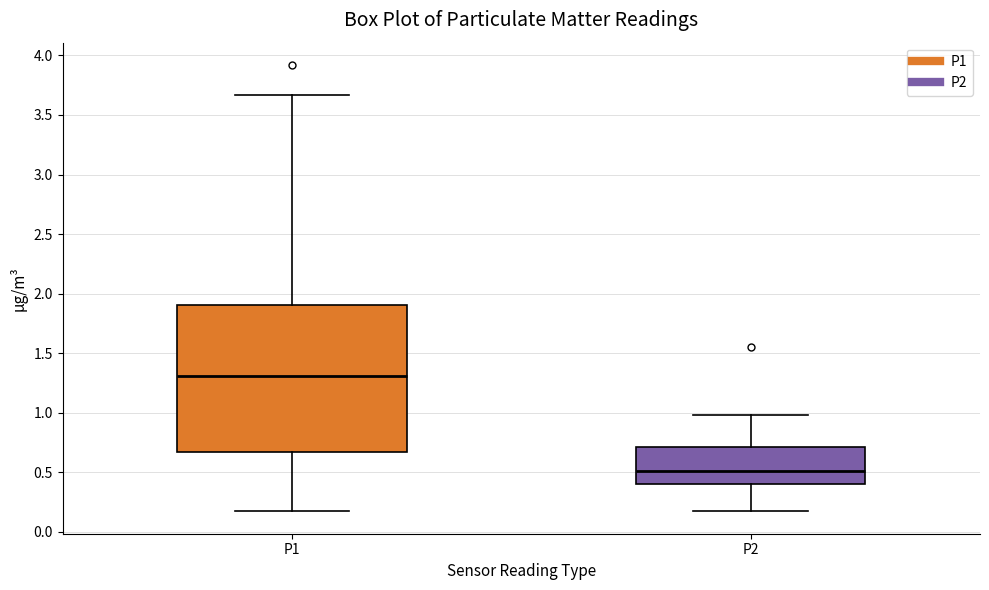

Where does the upper whisker of the box for P1 end on the y-axis? The values are not printed on the chart, so give them approximately, as read against the axis.

3.65